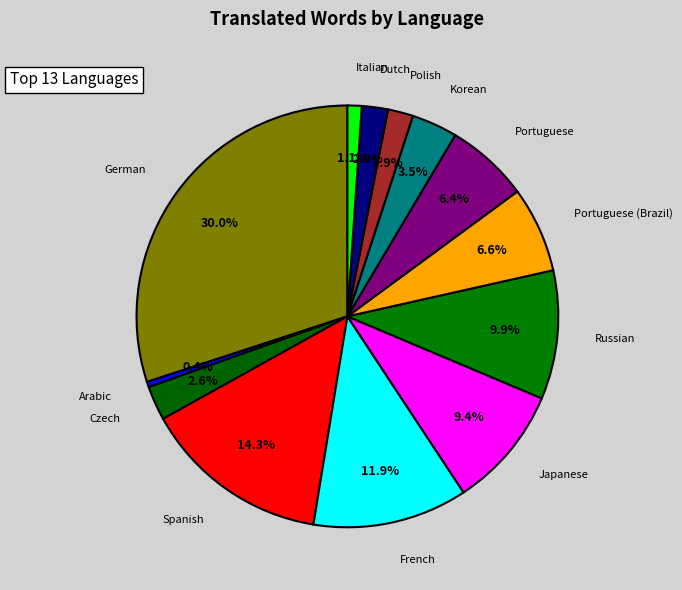

Count the number of slices in the pie.

13